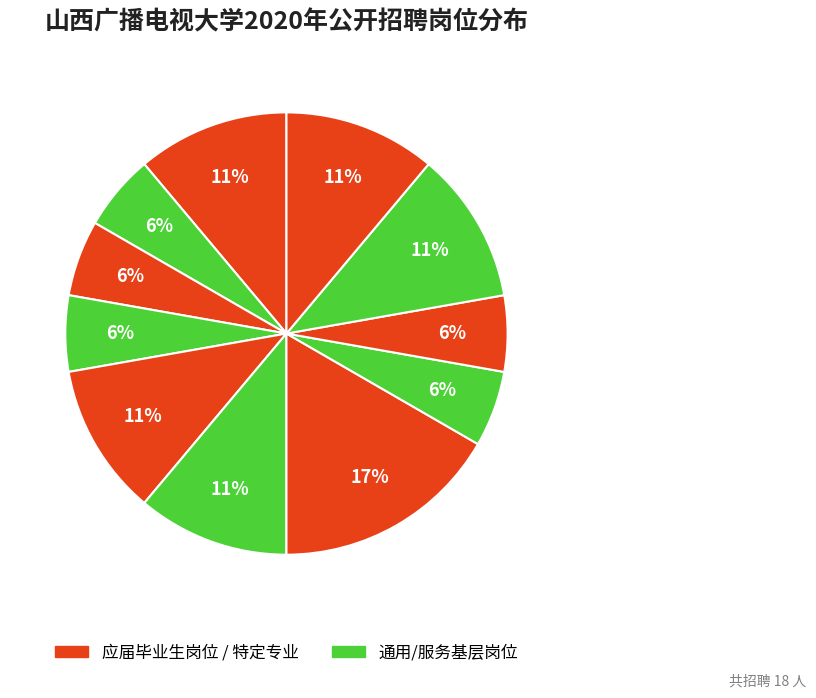

How many slices are in this pie chart?

11